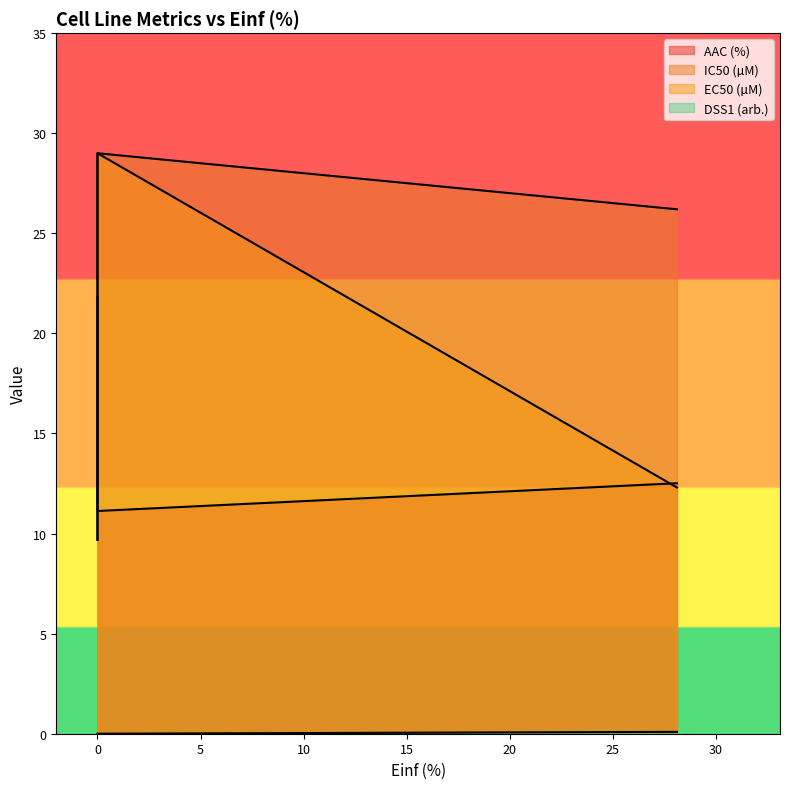

Where is IC50 (µM) nearest to the value 19?

28.122